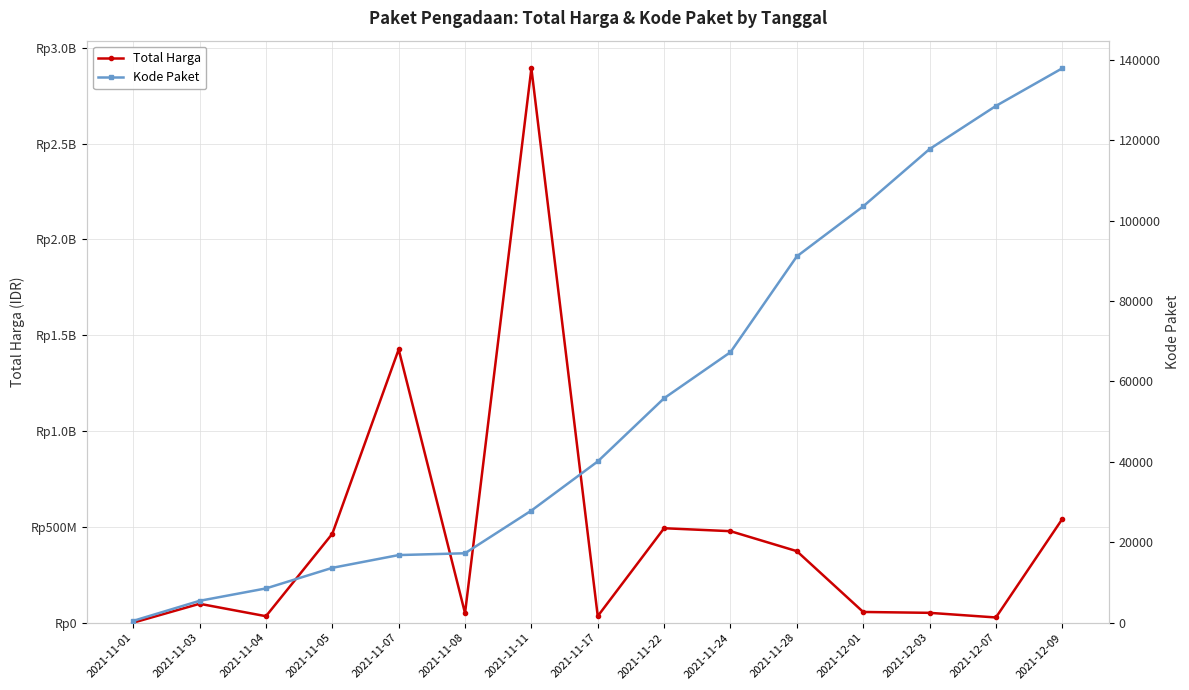

Reading left to right, extract all data points from this chart.

Total Harga: 2021-11-01=333600	2021-11-03=98772570	2021-11-04=34000000	2021-11-05=464002100	2021-11-07=1425867900	2021-11-08=49730040	2021-11-11=2892122000	2021-11-17=34292000	2021-11-22=493000000	2021-11-24=477600000	2021-11-28=373404000	2021-12-01=56152800	2021-12-03=51601000	2021-12-07=27412000	2021-12-09=541071000
Kode Paket: 2021-11-01=464	2021-11-03=5449	2021-11-04=8530	2021-11-05=13652	2021-11-07=16823	2021-11-08=17272	2021-11-11=27891	2021-11-17=40112	2021-11-22=55826	2021-11-24=67279	2021-11-28=91101	2021-12-01=103541	2021-12-03=117783	2021-12-07=128516	2021-12-09=137876